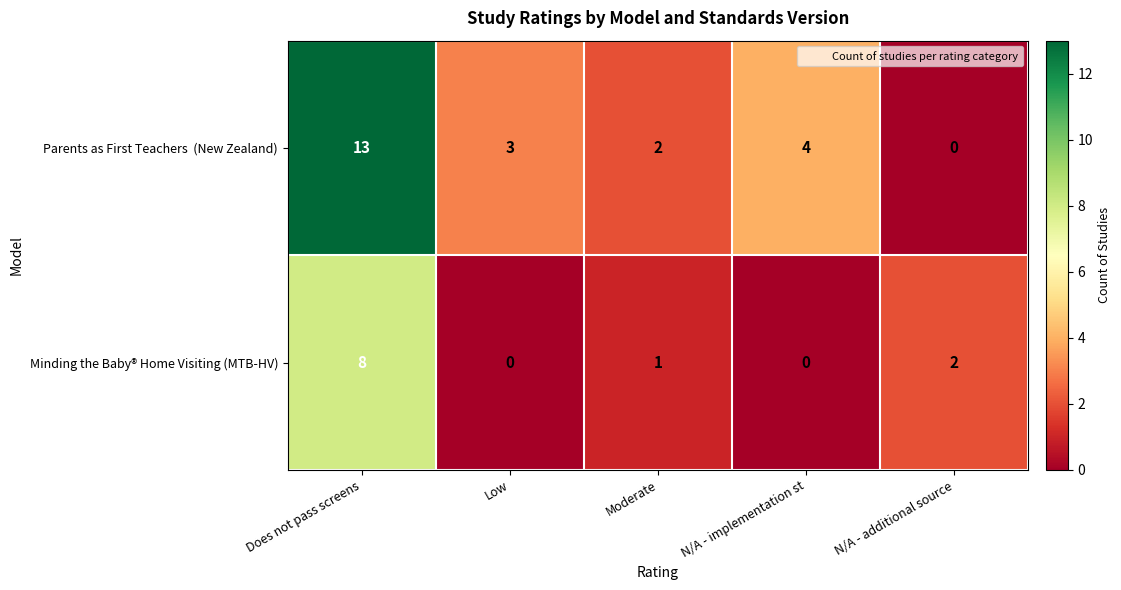

How many Minding the Baby® Home Visiting (MTB-HV) values are between 0 and 2?

4